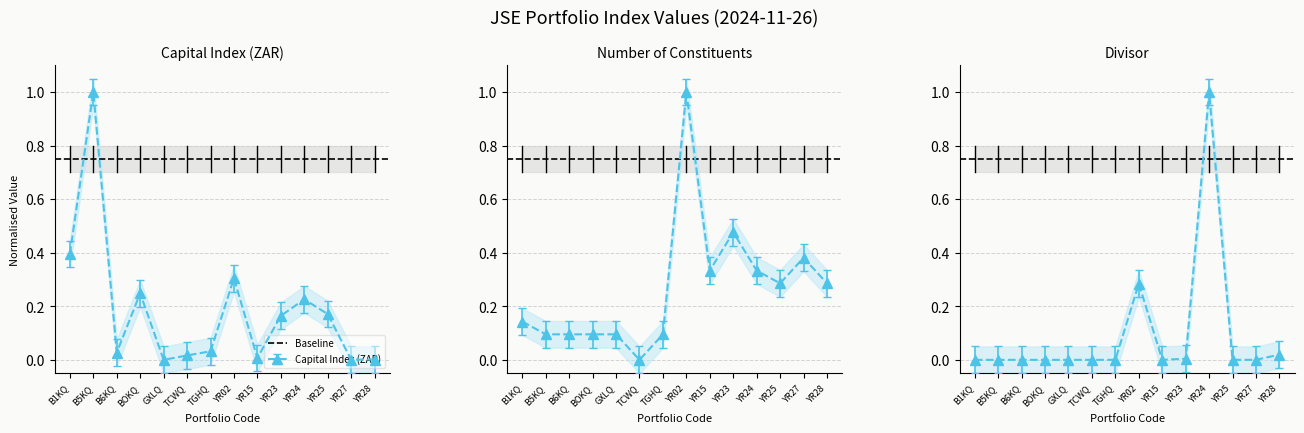

Reading left to right, list all the values displayed in this chart.

Capital Index (ZAR): 0.4	1.0	0.0	0.2	0.0	0.0	0.0	0.3	0.0	0.2	0.2	0.2	0.0	0.0
Number of Constituents: 0.1	0.1	0.1	0.1	0.1	0.0	0.1	1.0	0.3	0.5	0.3	0.3	0.4	0.3
Divisor: 0.0	0.0	0.0	0.0	0.0	0.0	0.0	0.3	0.0	0.0	1.0	0.0	0.0	0.0